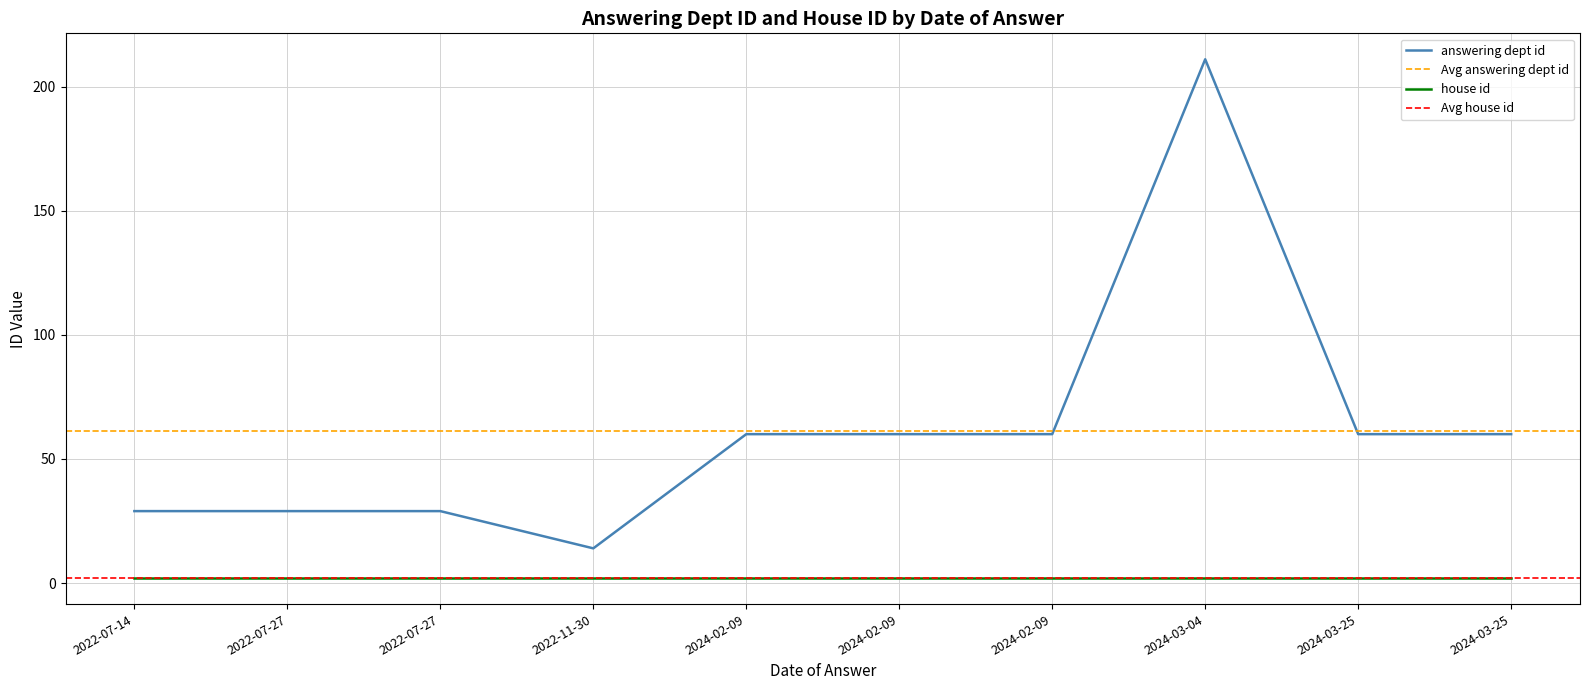

What is the total value across all series at 2024-03-25?

62